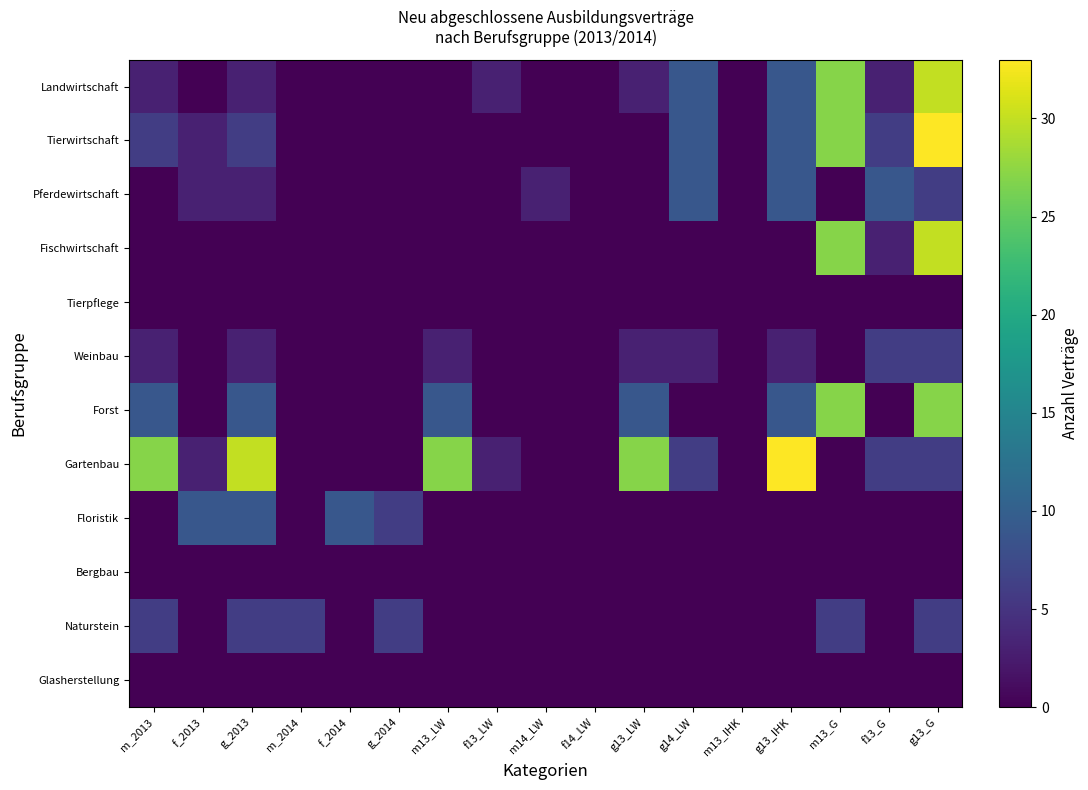

Reading left to right, extract all data points from this chart.

Landwirtschaft: m_2013=3	f_2013=0	g_2013=3	m_2014=0	f_2014=0	g_2014=0	m13_LW=0	f13_LW=3	m14_LW=0	f14_LW=0	g13_LW=3	g14_LW=9	m13_IHK=0	g13_IHK=9	m13_G=27	f13_G=3	g13_G=30
Tierwirtschaft: m_2013=6	f_2013=3	g_2013=6	m_2014=0	f_2014=0	g_2014=0	m13_LW=0	f13_LW=0	m14_LW=0	f14_LW=0	g13_LW=0	g14_LW=9	m13_IHK=0	g13_IHK=9	m13_G=27	f13_G=6	g13_G=33
Pferdewirtschaft: m_2013=0	f_2013=3	g_2013=3	m_2014=0	f_2014=0	g_2014=0	m13_LW=0	f13_LW=0	m14_LW=3	f14_LW=0	g13_LW=0	g14_LW=9	m13_IHK=0	g13_IHK=9	m13_G=0	f13_G=9	g13_G=6
Fischwirtschaft: m_2013=0	f_2013=0	g_2013=0	m_2014=0	f_2014=0	g_2014=0	m13_LW=0	f13_LW=0	m14_LW=0	f14_LW=0	g13_LW=0	g14_LW=0	m13_IHK=0	g13_IHK=0	m13_G=27	f13_G=3	g13_G=30
Tierpflege: m_2013=0	f_2013=0	g_2013=0	m_2014=0	f_2014=0	g_2014=0	m13_LW=0	f13_LW=0	m14_LW=0	f14_LW=0	g13_LW=0	g14_LW=0	m13_IHK=0	g13_IHK=0	m13_G=0	f13_G=0	g13_G=0
Weinbau: m_2013=3	f_2013=0	g_2013=3	m_2014=0	f_2014=0	g_2014=0	m13_LW=3	f13_LW=0	m14_LW=0	f14_LW=0	g13_LW=3	g14_LW=3	m13_IHK=0	g13_IHK=3	m13_G=0	f13_G=6	g13_G=6
Forst: m_2013=9	f_2013=0	g_2013=9	m_2014=0	f_2014=0	g_2014=0	m13_LW=9	f13_LW=0	m14_LW=0	f14_LW=0	g13_LW=9	g14_LW=0	m13_IHK=0	g13_IHK=9	m13_G=27	f13_G=0	g13_G=27
Gartenbau: m_2013=27	f_2013=3	g_2013=30	m_2014=0	f_2014=0	g_2014=0	m13_LW=27	f13_LW=3	m14_LW=0	f14_LW=0	g13_LW=27	g14_LW=6	m13_IHK=0	g13_IHK=33	m13_G=0	f13_G=6	g13_G=6
Floristik: m_2013=0	f_2013=9	g_2013=9	m_2014=0	f_2014=9	g_2014=6	m13_LW=0	f13_LW=0	m14_LW=0	f14_LW=0	g13_LW=0	g14_LW=0	m13_IHK=0	g13_IHK=0	m13_G=0	f13_G=0	g13_G=0
Bergbau: m_2013=0	f_2013=0	g_2013=0	m_2014=0	f_2014=0	g_2014=0	m13_LW=0	f13_LW=0	m14_LW=0	f14_LW=0	g13_LW=0	g14_LW=0	m13_IHK=0	g13_IHK=0	m13_G=0	f13_G=0	g13_G=0
Naturstein: m_2013=6	f_2013=0	g_2013=6	m_2014=6	f_2014=0	g_2014=6	m13_LW=0	f13_LW=0	m14_LW=0	f14_LW=0	g13_LW=0	g14_LW=0	m13_IHK=0	g13_IHK=0	m13_G=6	f13_G=0	g13_G=6
Glasherstellung: m_2013=0	f_2013=0	g_2013=0	m_2014=0	f_2014=0	g_2014=0	m13_LW=0	f13_LW=0	m14_LW=0	f14_LW=0	g13_LW=0	g14_LW=0	m13_IHK=0	g13_IHK=0	m13_G=0	f13_G=0	g13_G=0